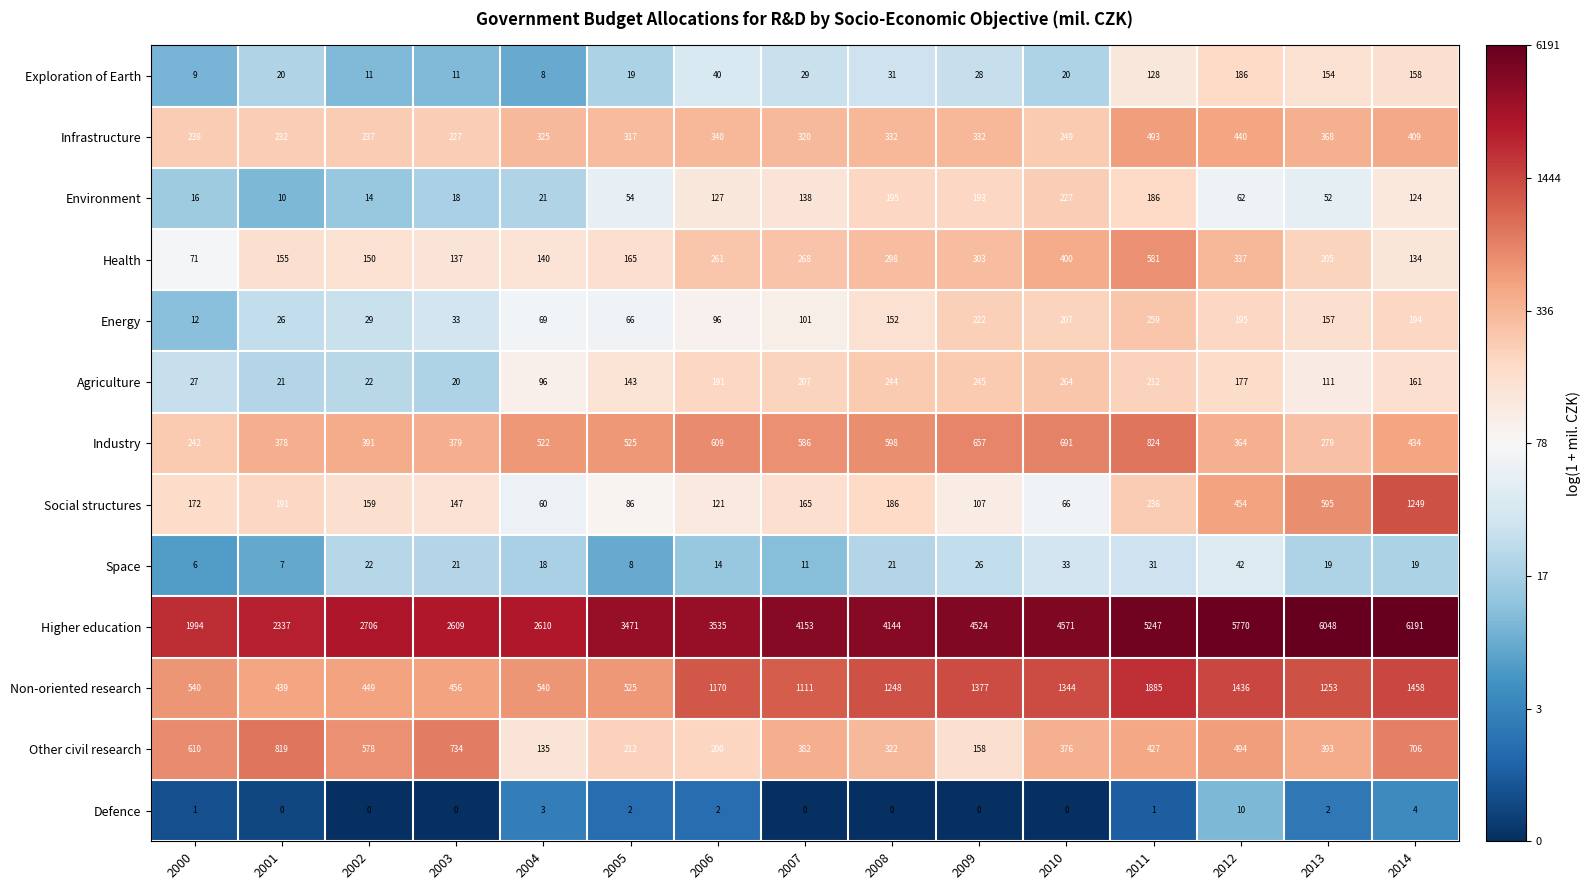

What is the sum of the Defence values at 2004 and 2003?

3